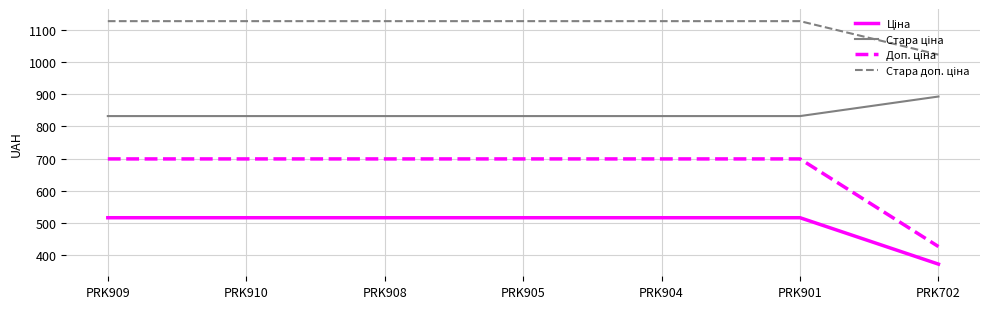

What is the greatest value displayed?

1128.0